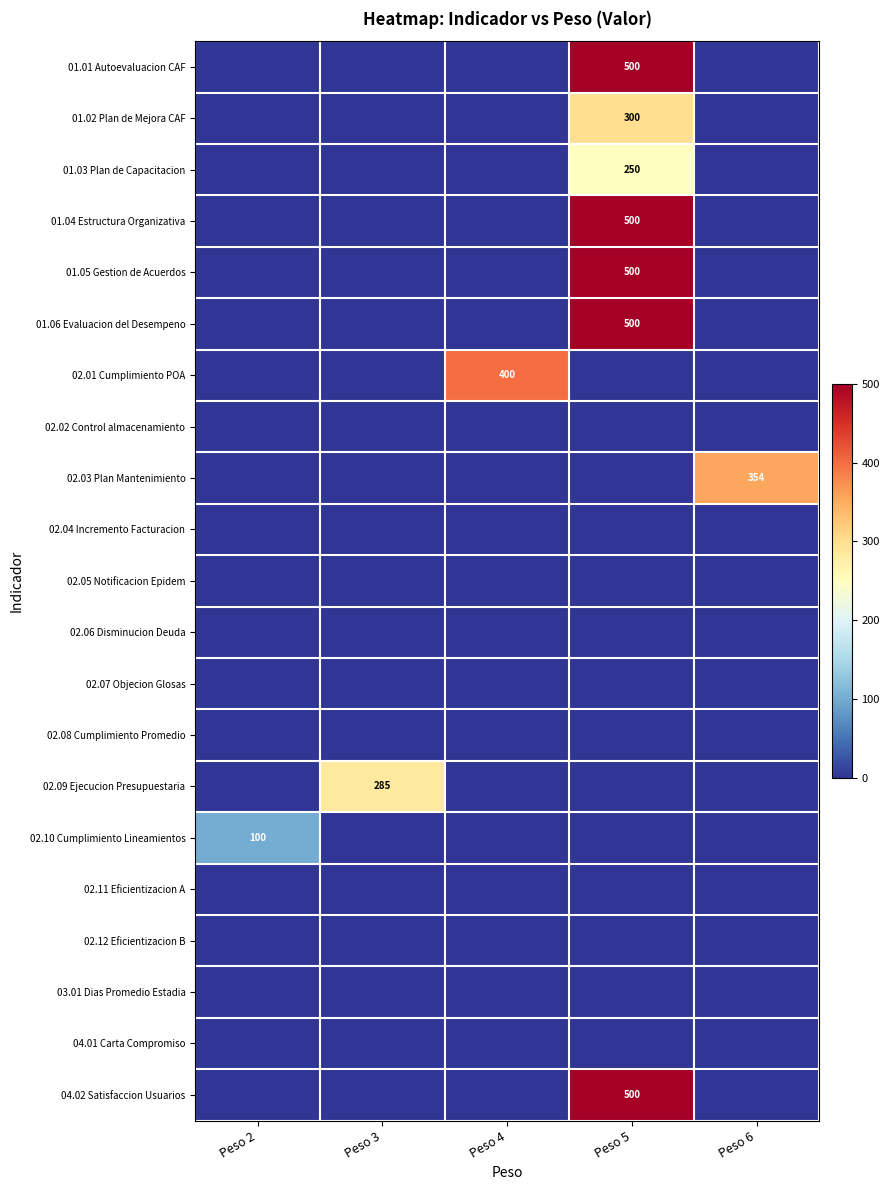

What is the difference between the highest and lowest values at Peso 6?

354